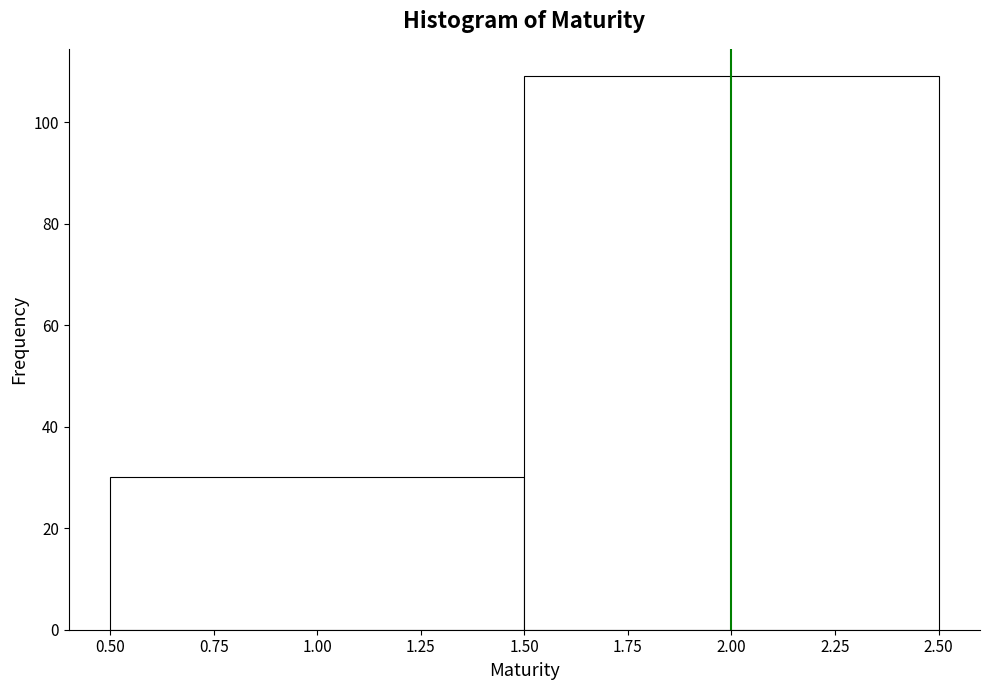

Reading left to right, transcribe this chart: for each bar, give the range it covers on the x-axis and its height. The values are not printed on the chart, so give them approximately, as read against the axis.

0.50 to 1.50: 30
1.50 to 2.50: 110